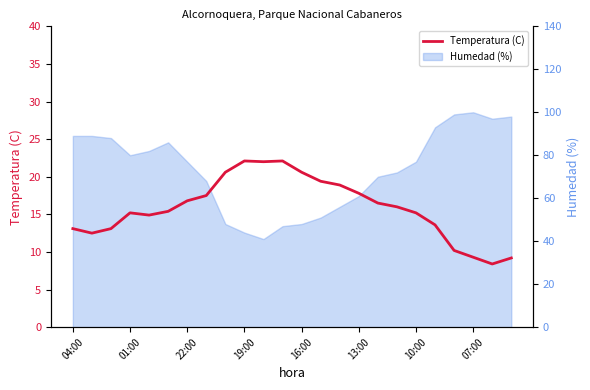

Is it true that the value at 19:00 is 22.1?

True